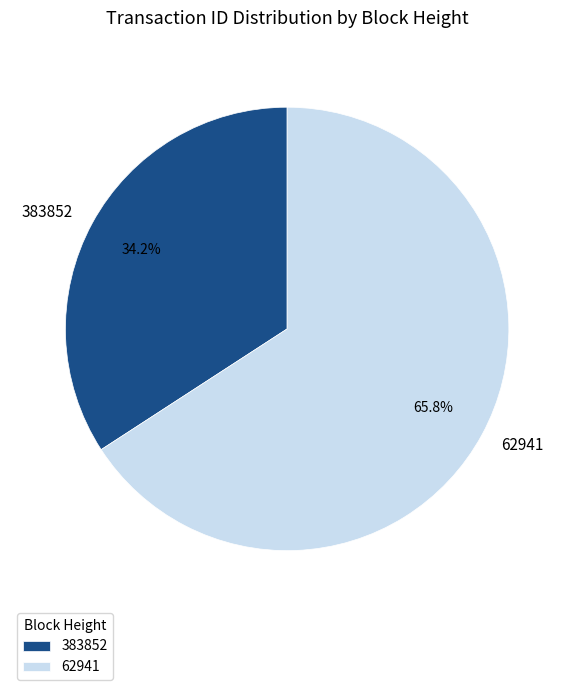

What percentage is the 383852 slice, to the nearest percent?

34%